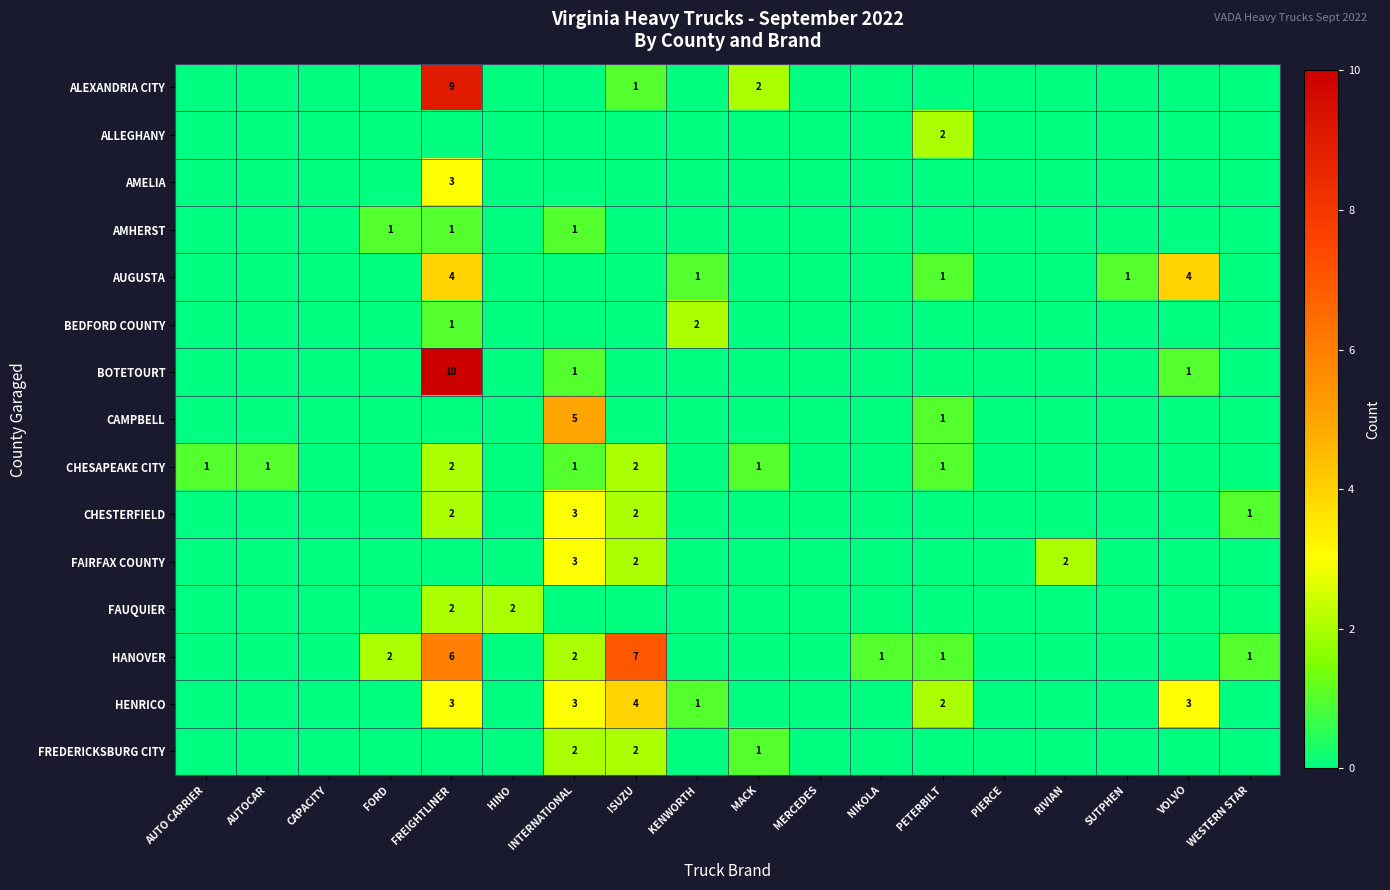

True or false: CHESTERFIELD has a value of -1 at MACK.

False